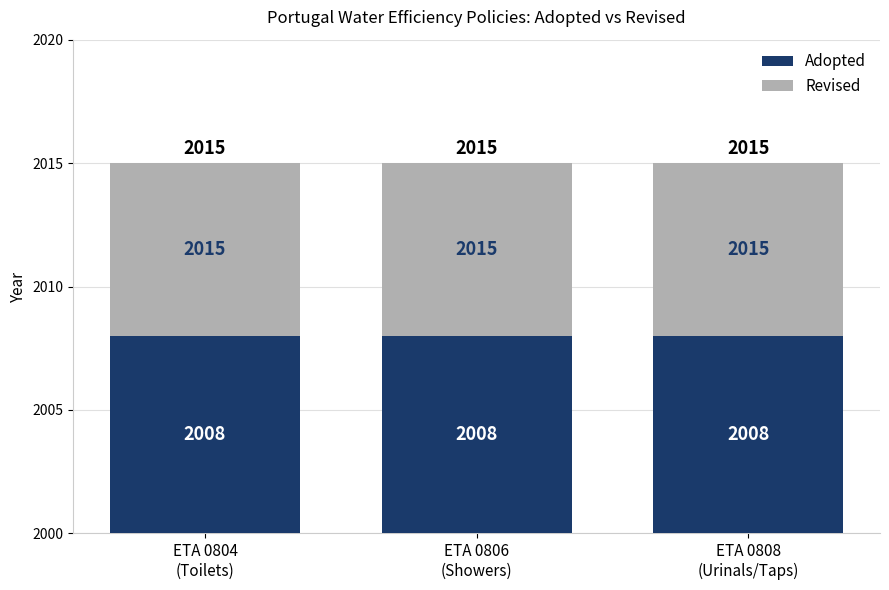

What is the value of the Revised bar at the 3rd from the left?

7